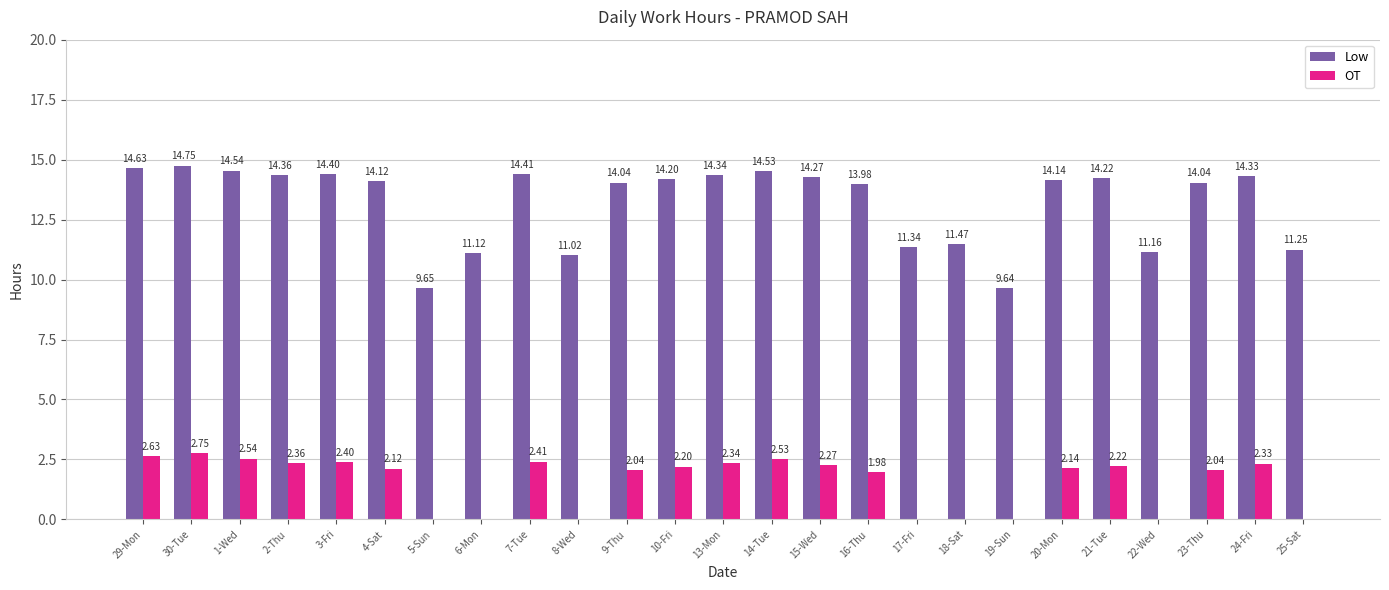

At which label does Low reach its peak?

30-Tue